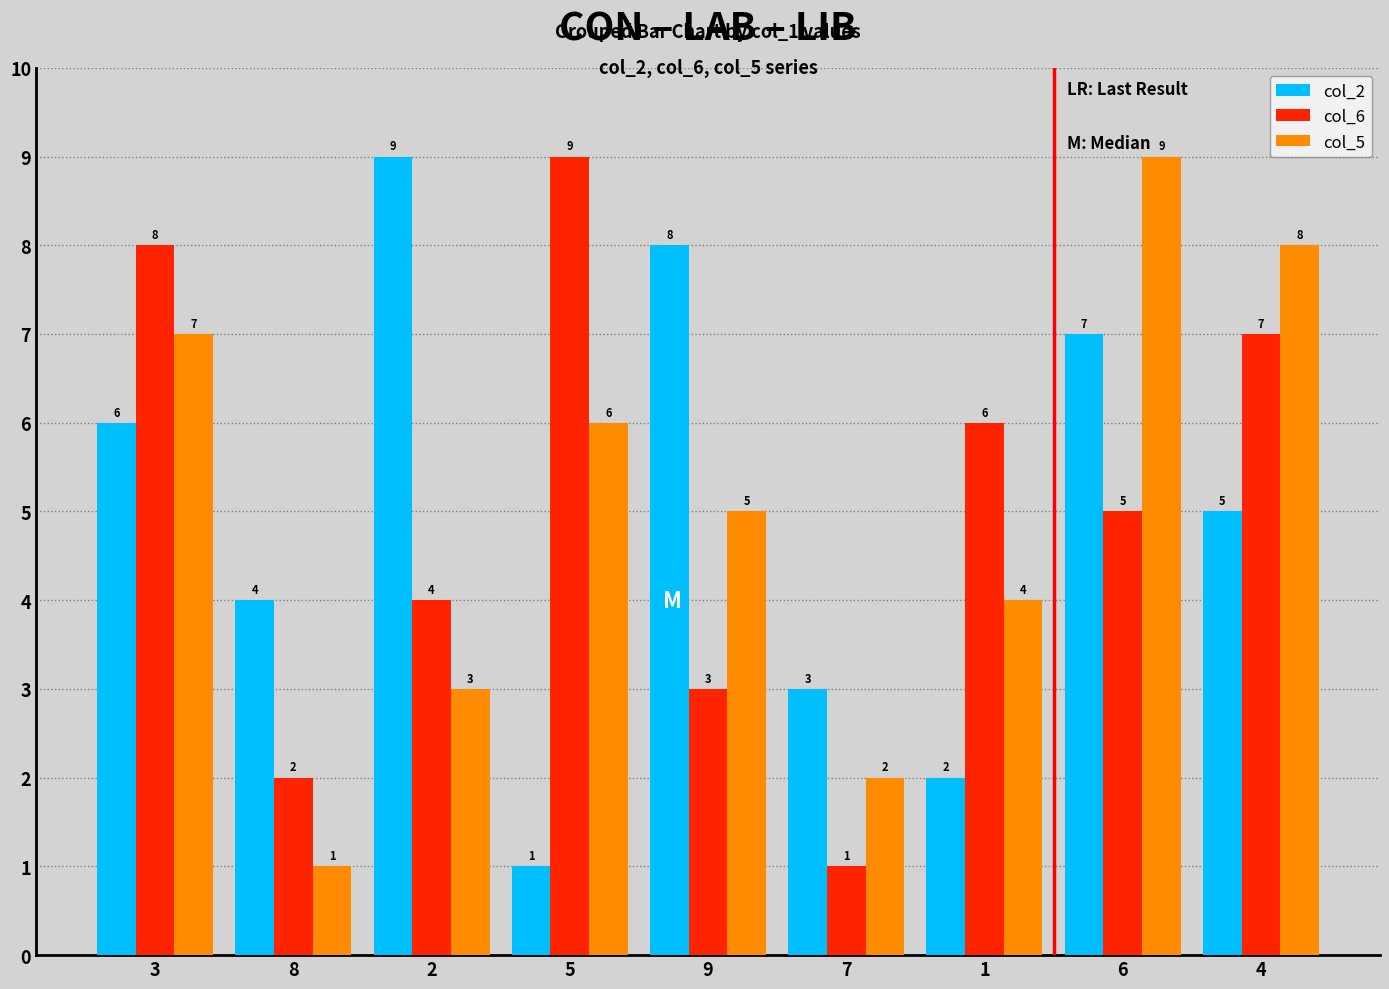

What is the difference between the highest and lowest values at 4?

3